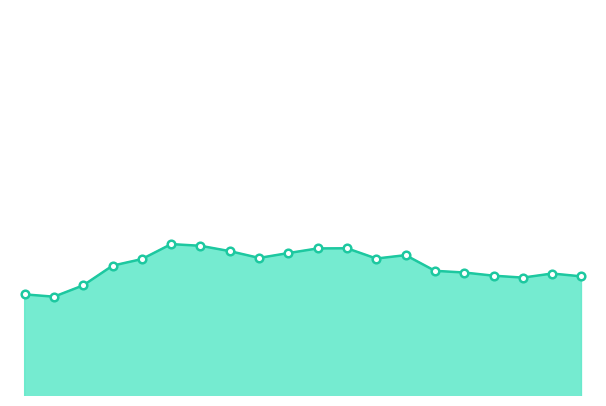

Is this an area chart (filled region under the line)?

Yes